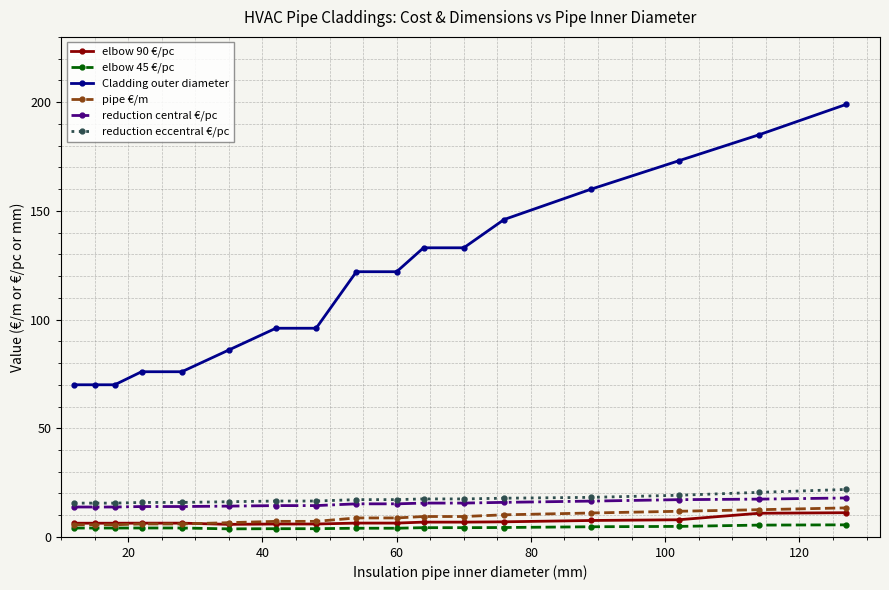

What are all the series names shown in the legend?

elbow 90 €/pc, elbow 45 €/pc, Cladding outer diameter, pipe €/m, reduction central €/pc, reduction eccentral €/pc